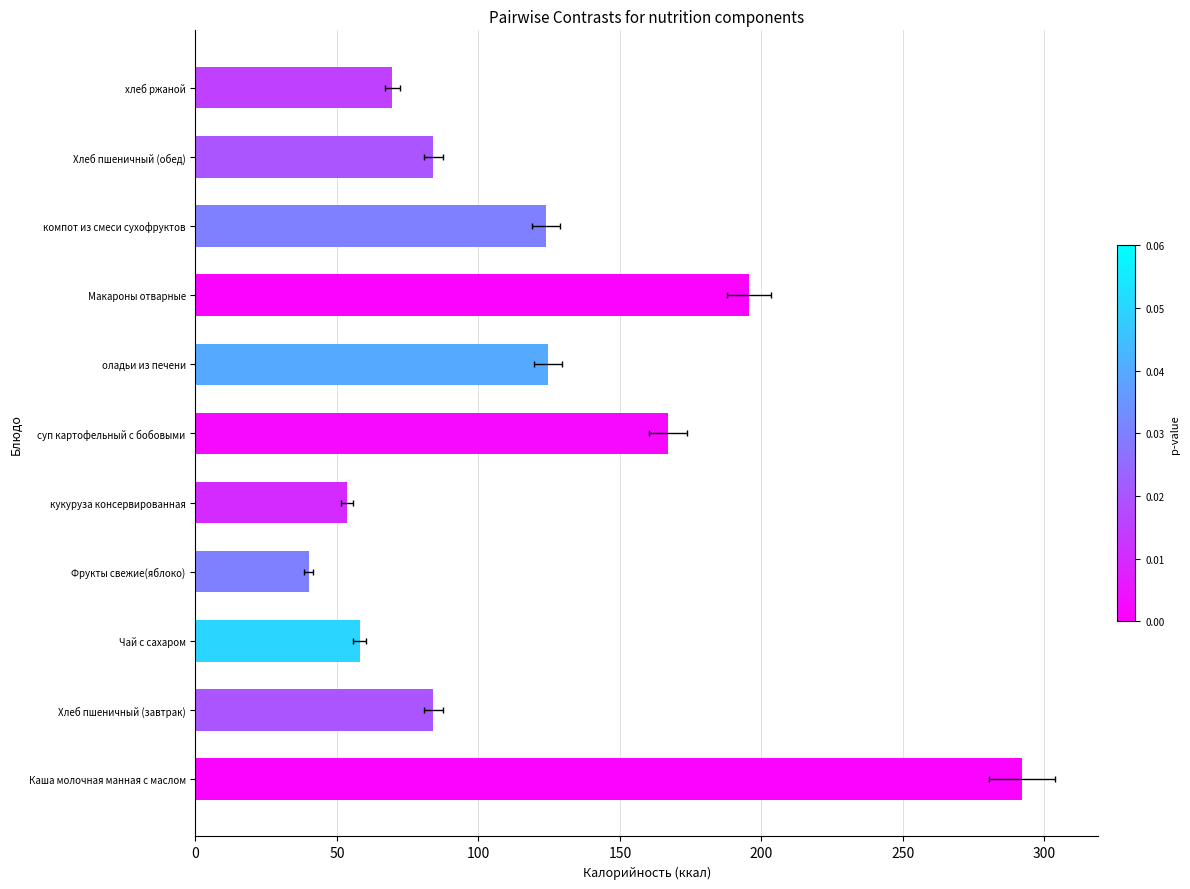

Are the bars horizontal?

Yes